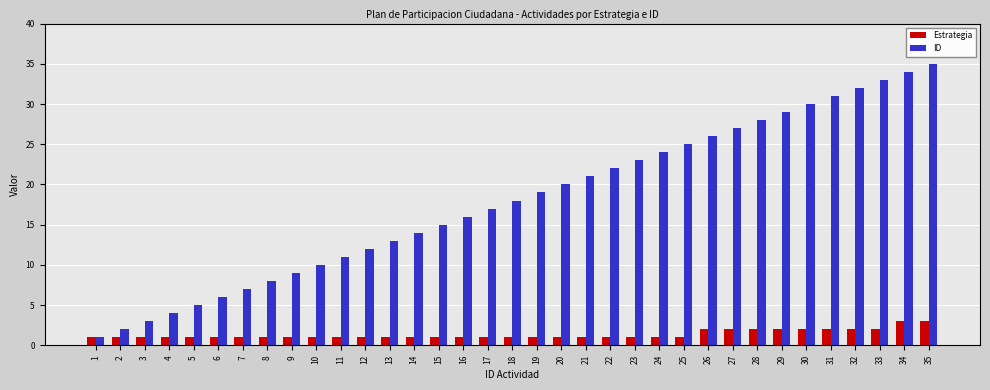

Which category has the lowest value in the ID series?

1